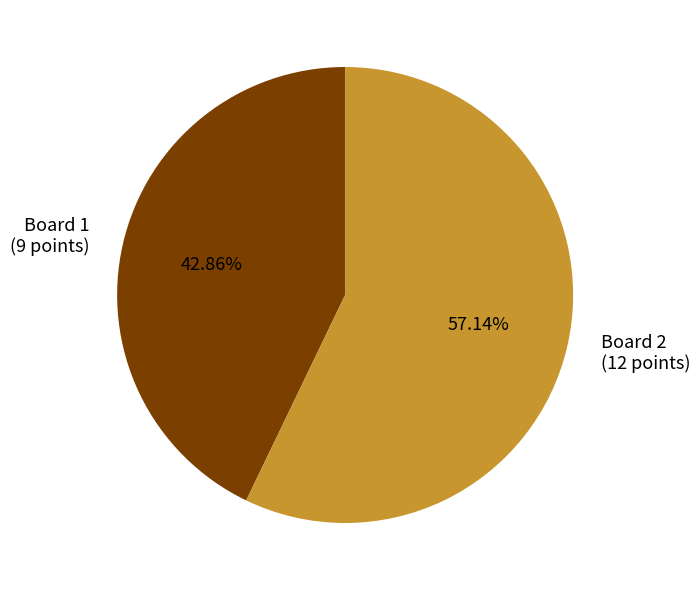

Count the number of slices in the pie.

2